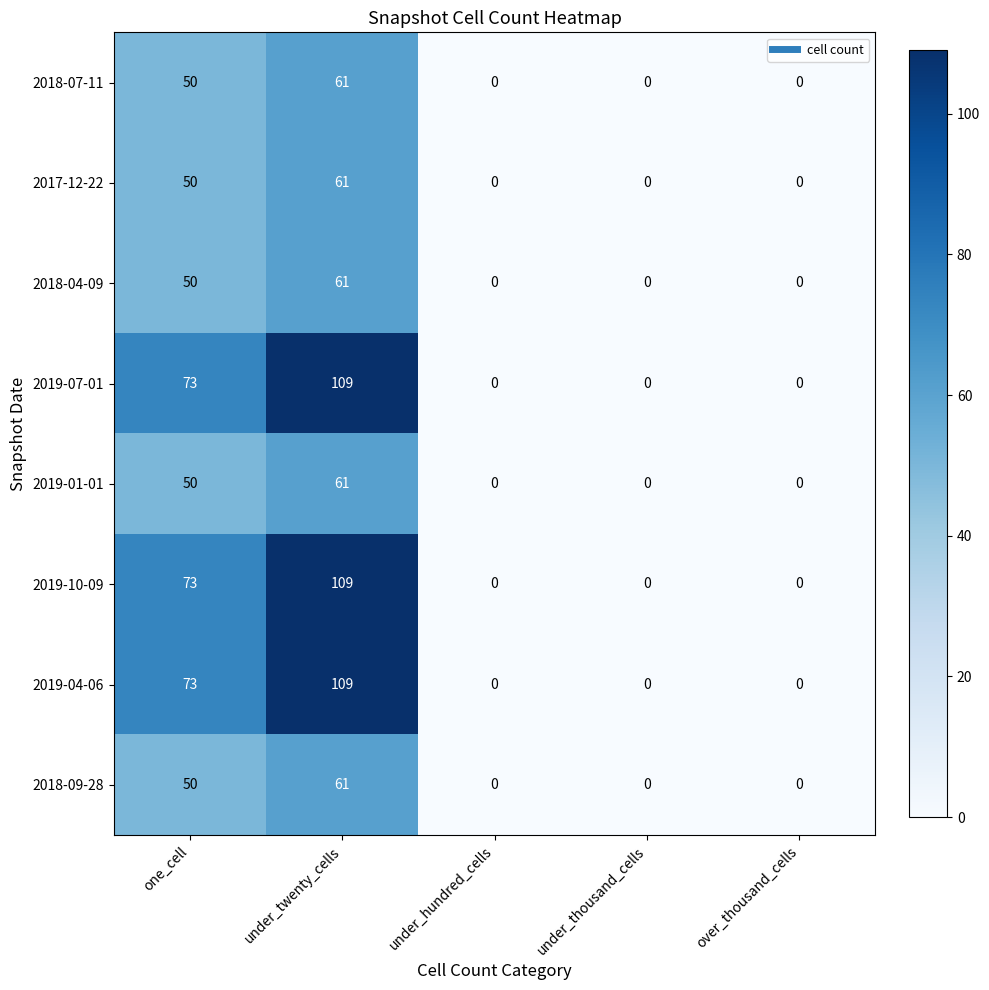

What is the spread (max minus min) of values at under_twenty_cells?

48